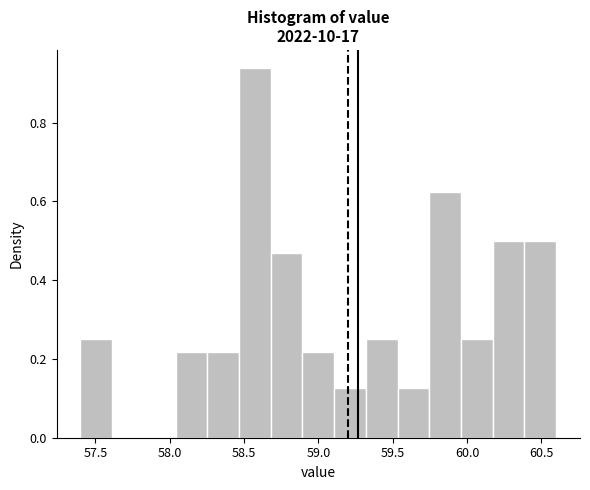

Reading left to right, list every bar in this chart as the range it spans on the x-axis followed by its height. Neither the bar edges nor the heights are printed on the chart, so give them approximately, as read against the axes.

57.40 to 57.60: 0.26
57.60 to 57.85: 0
57.85 to 58.05: 0
58.05 to 58.25: 0.22
58.25 to 58.45: 0.22
58.45 to 58.70: 0.94
58.70 to 58.90: 0.46
58.90 to 59.10: 0.22
59.10 to 59.30: 0.12
59.30 to 59.55: 0.26
59.55 to 59.75: 0.12
59.75 to 59.95: 0.62
59.95 to 60.15: 0.26
60.15 to 60.40: 0.50
60.40 to 60.60: 0.50